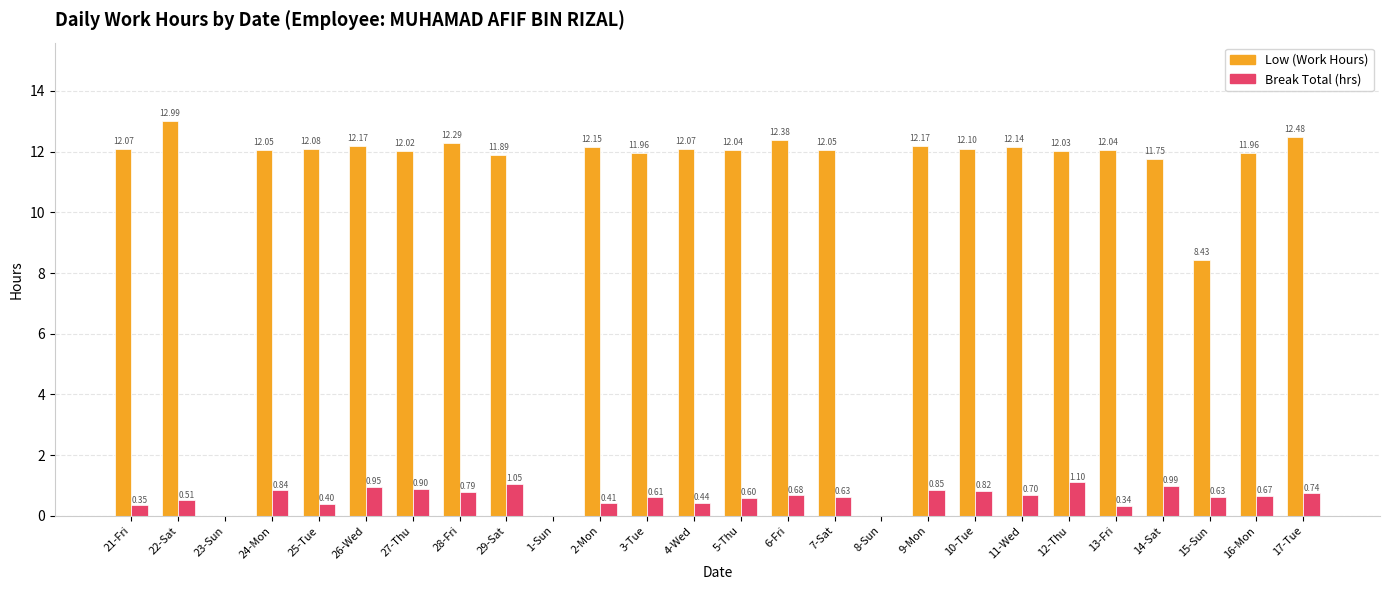

Are the bars horizontal?

No